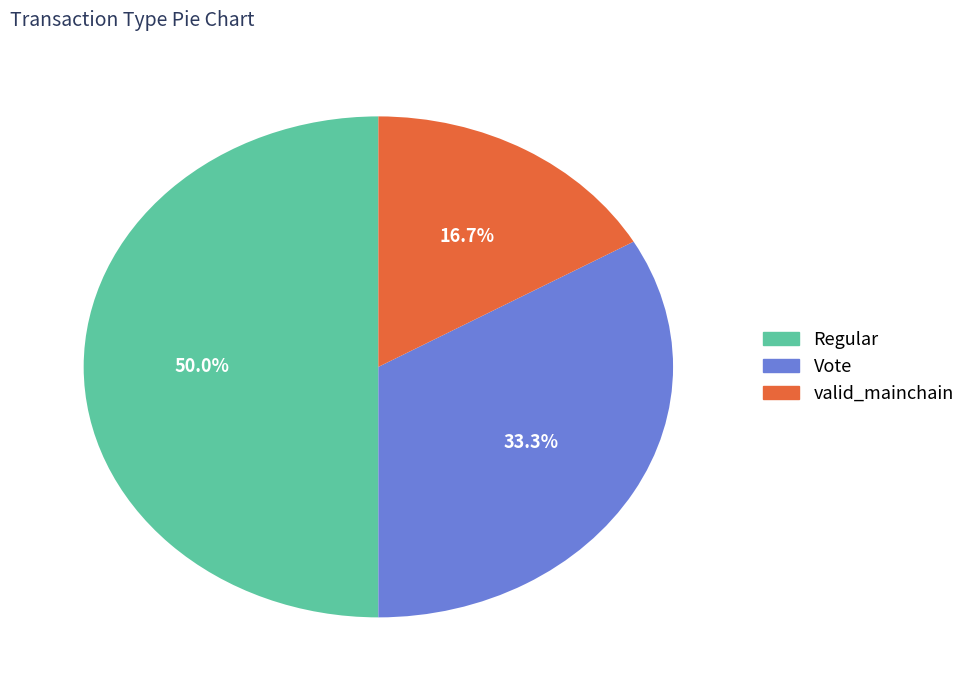

Rank the categories by value from lowest to highest.

valid_mainchain, Vote, Regular